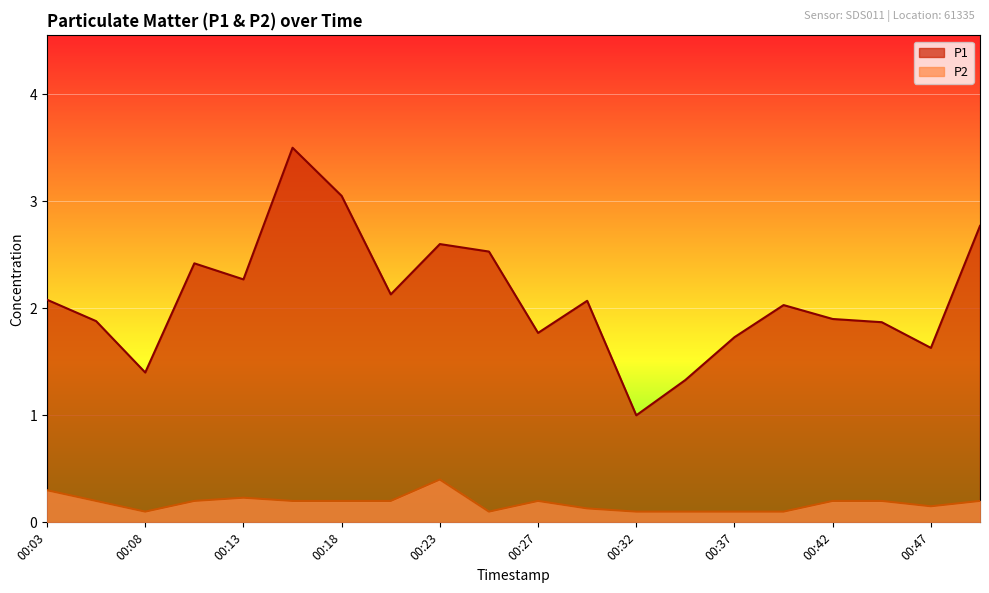

Which has a higher value, 00:49 or 00:40?

00:49